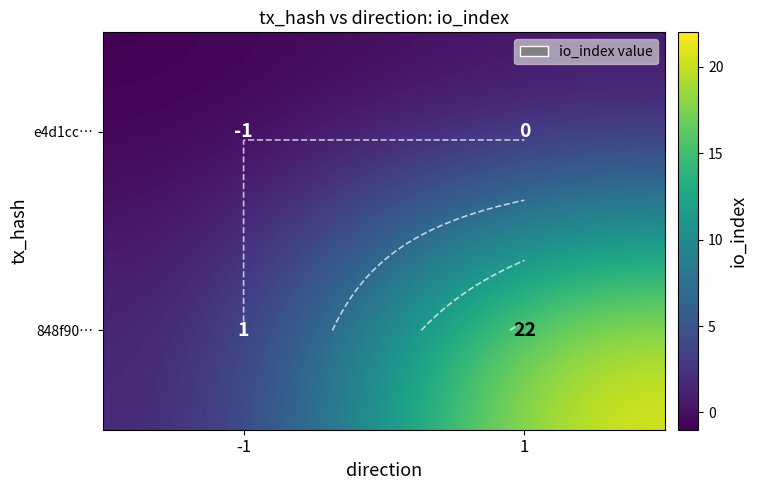

What is the difference between the highest and lowest values at -1?

2